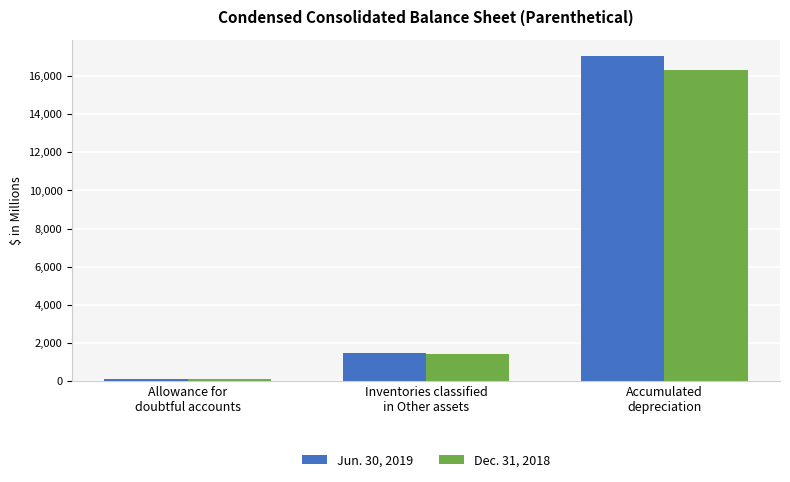

What is the label of the 3rd bar from the left?

Accumulated
depreciation